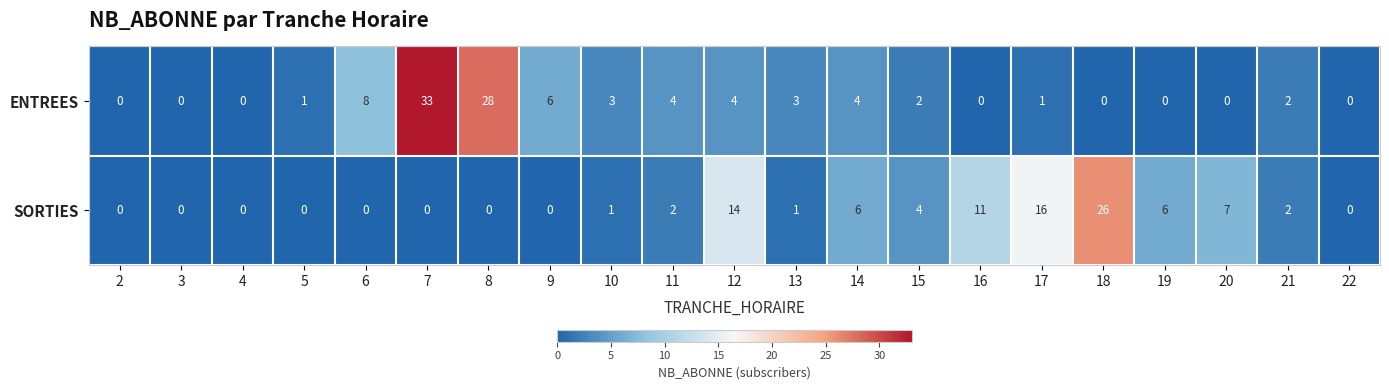

Is it true that SORTIES equals 11 at 16?

True